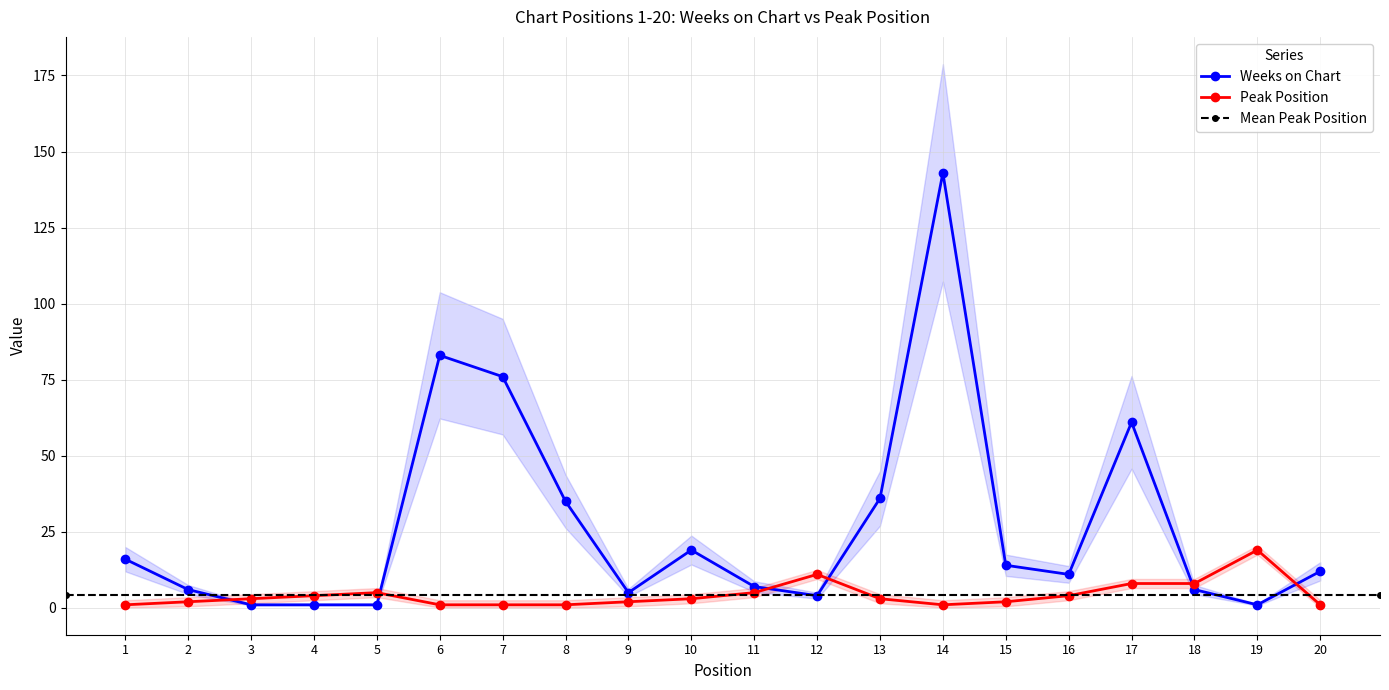

What is the value of the Weeks on Chart point at the 5th from the left?

1